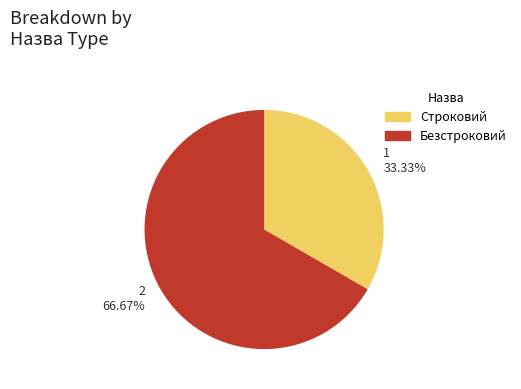

How many segments does this pie chart have?

2